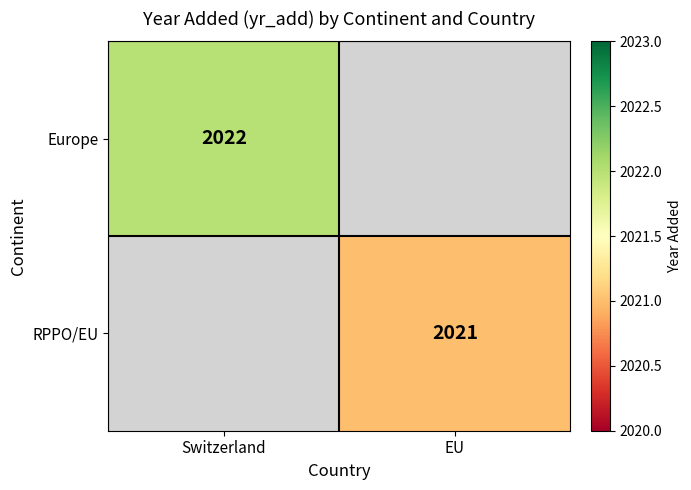

What is the smallest value displayed?

2021.0